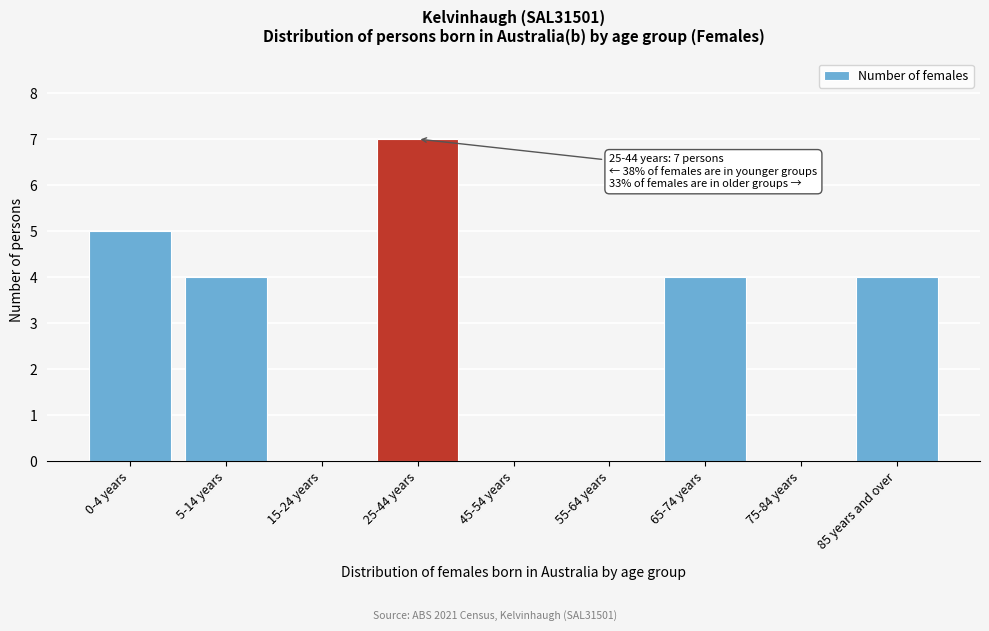

Reading left to right, extract all data points from this chart.

0-4 years=5	5-14 years=4	15-24 years=0	25-44 years=7	45-54 years=0	55-64 years=0	65-74 years=4	75-84 years=0	85 years and over=4